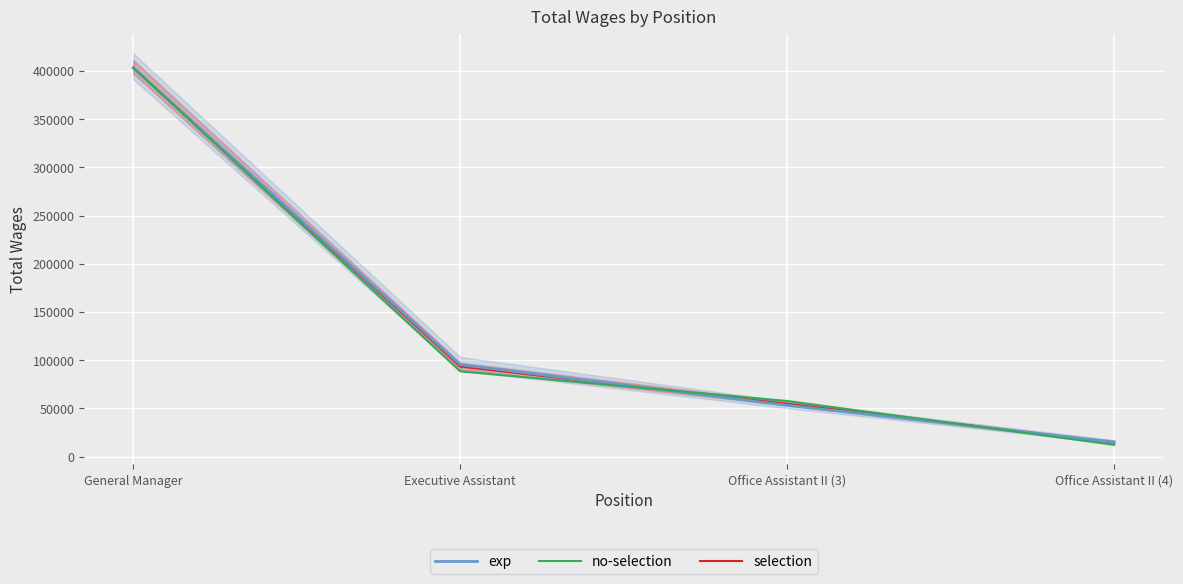

Which series has the widest spread of values?

no-selection